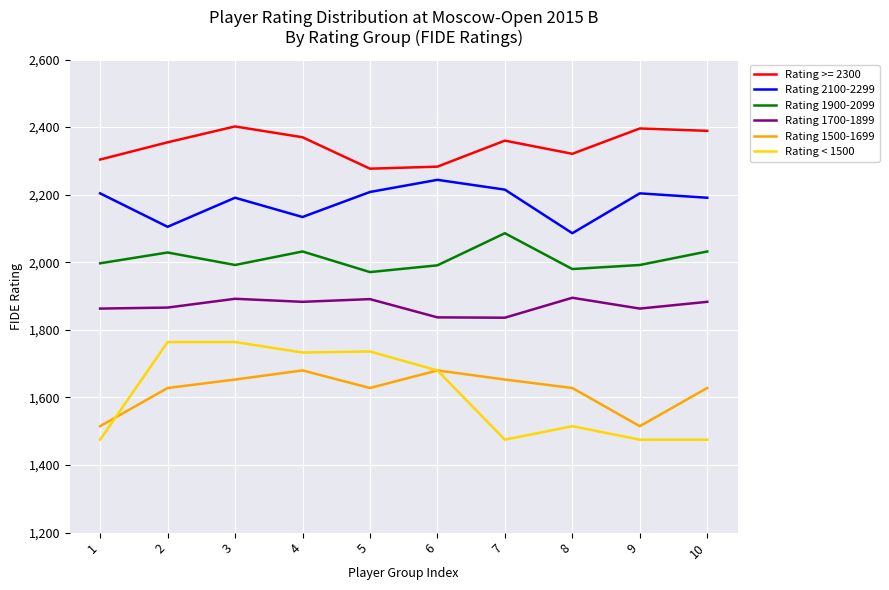

At how many categories does at least one series exceed 1702?

10